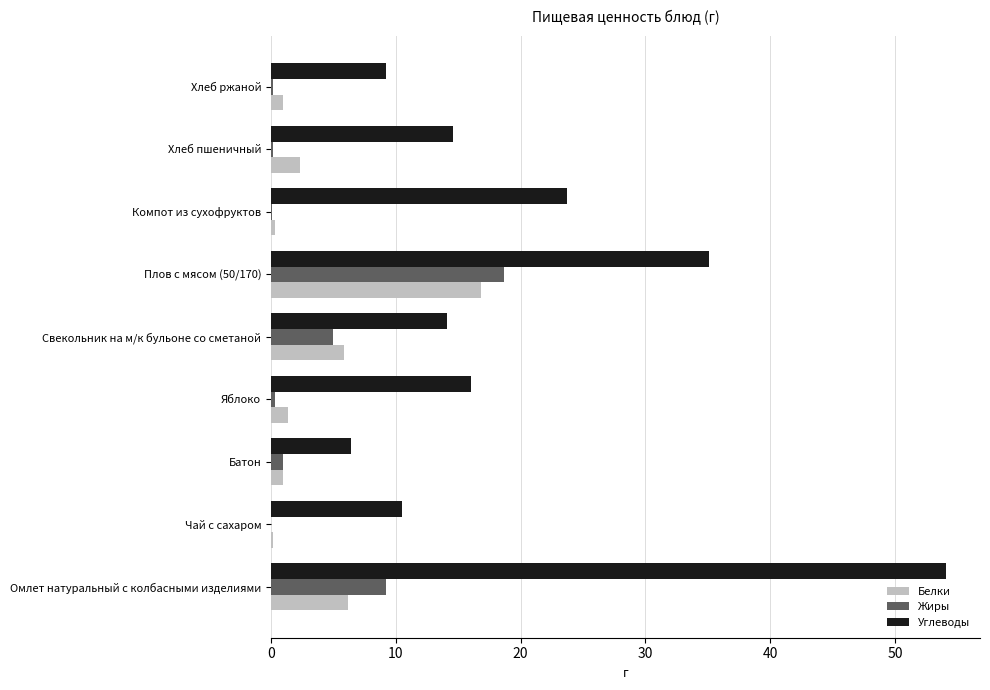

Which series has the largest total across all categories?

Углеводы